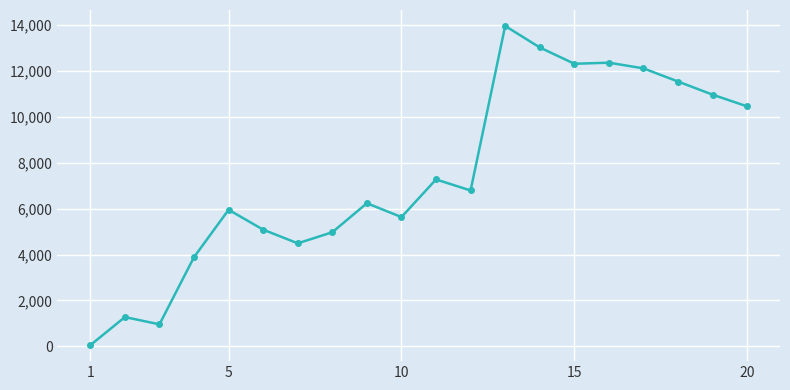

What is the difference between the maximum and minimum values?

13912.0